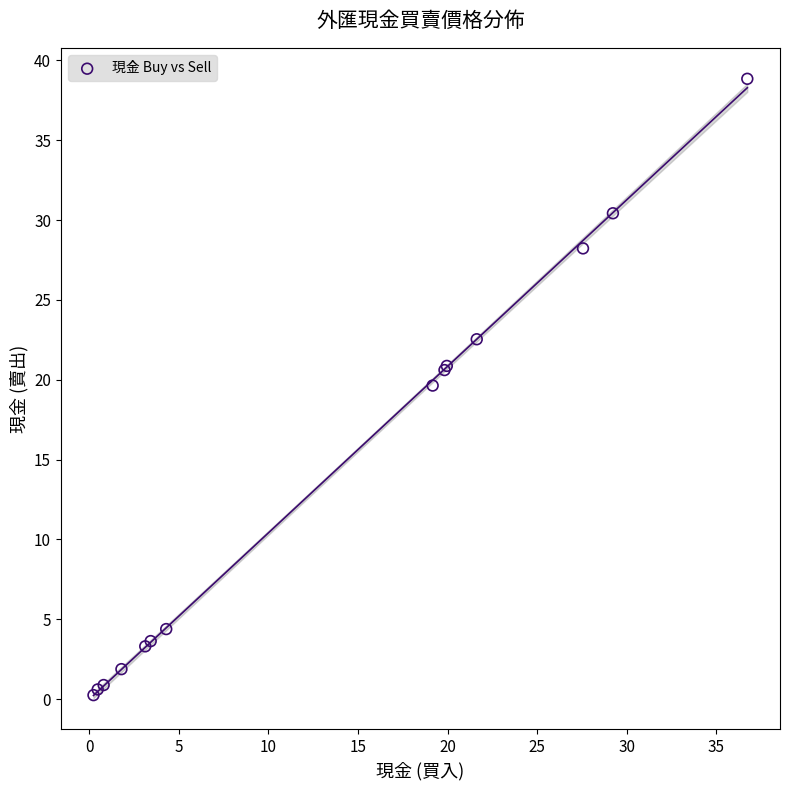

What Y value in the scatter plot is closest to 19?

19.6